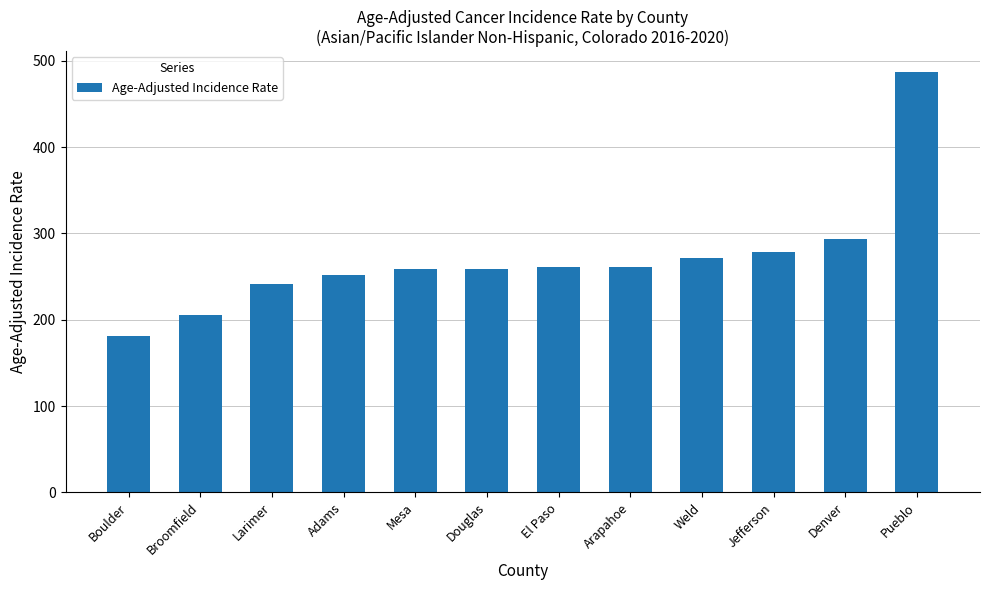

The chart shows a value of 261.4 at Arapahoe. True or false?

True